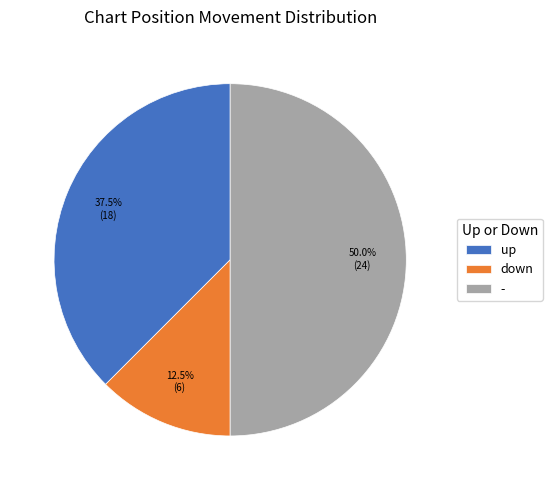

Which has a higher value, down or -?

-